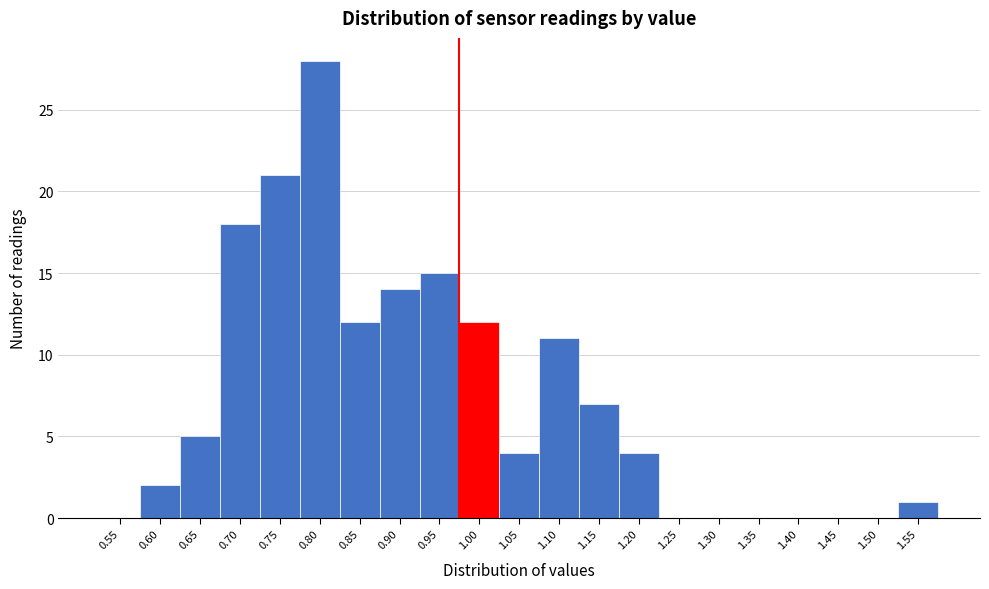

Reading right to left, list all the values displayed in this chart.

1.55=1	1.50=0	1.45=0	1.40=0	1.35=0	1.30=0	1.25=0	1.20=4	1.15=7	1.10=11	1.05=4	1.00=12	0.95=15	0.90=14	0.85=12	0.80=28	0.75=21	0.70=18	0.65=5	0.60=2	0.55=0